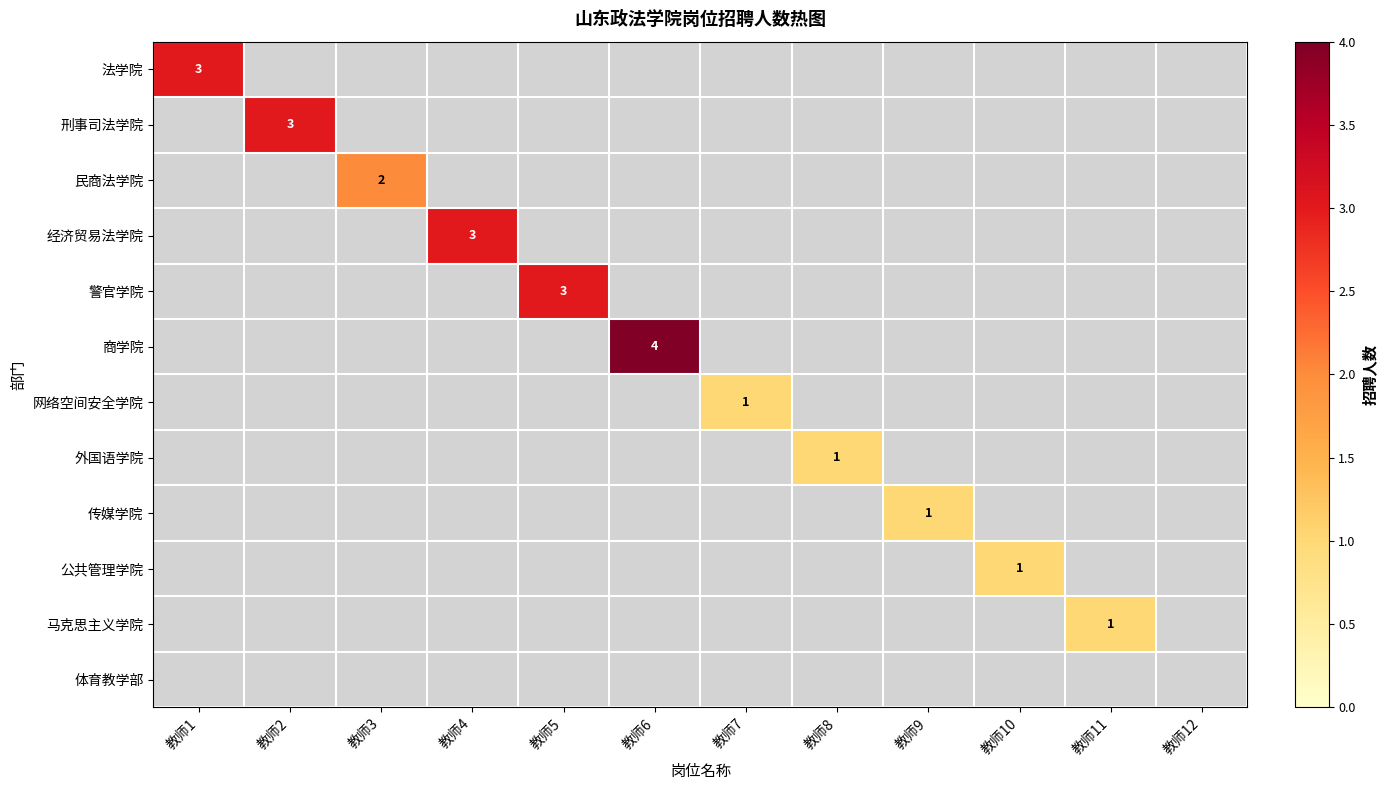

True or false: 刑事司法学院 has a value of 0 at 教师6.

True